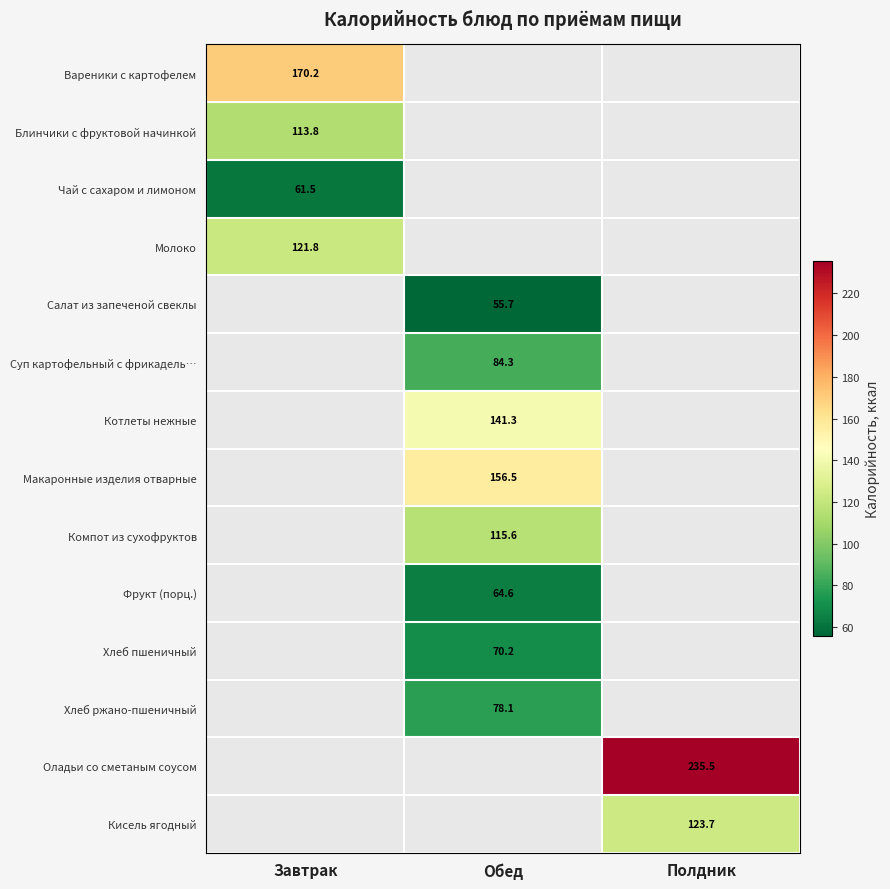

What is the minimum value shown in the chart?

55.7